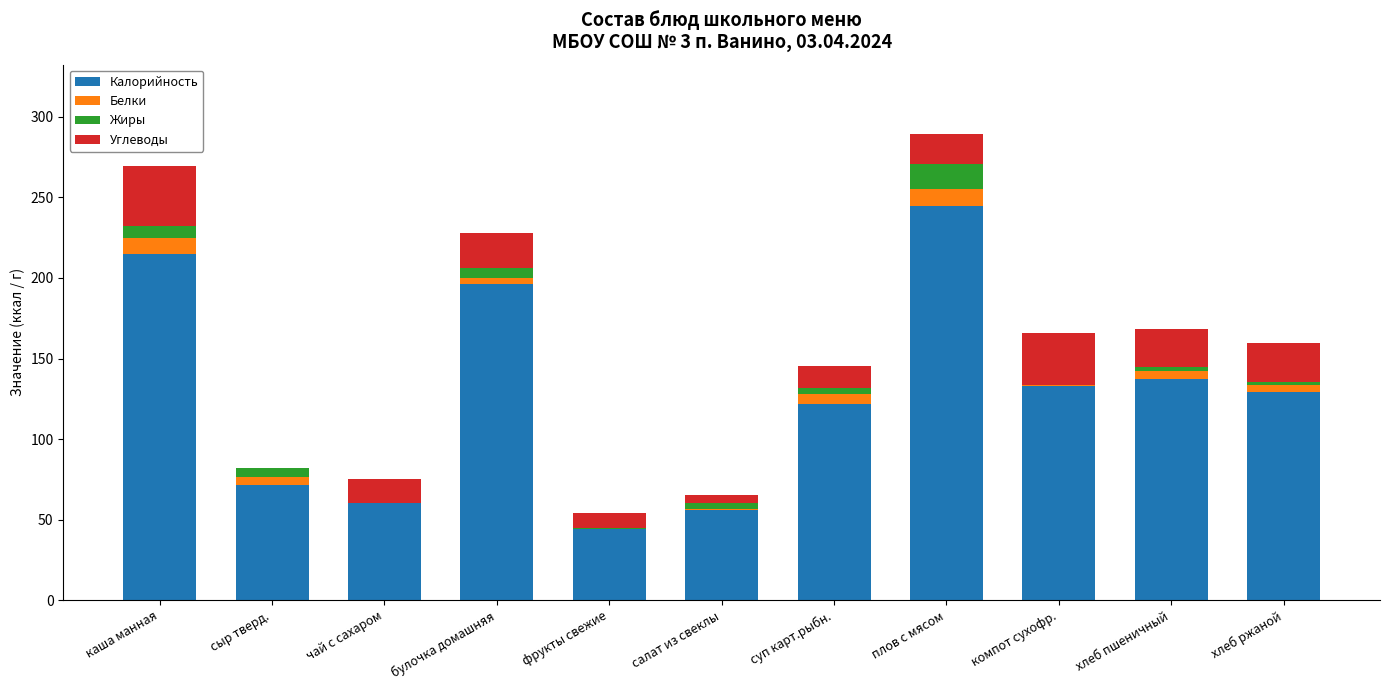

What is the sum of all Углеводы values?

201.0